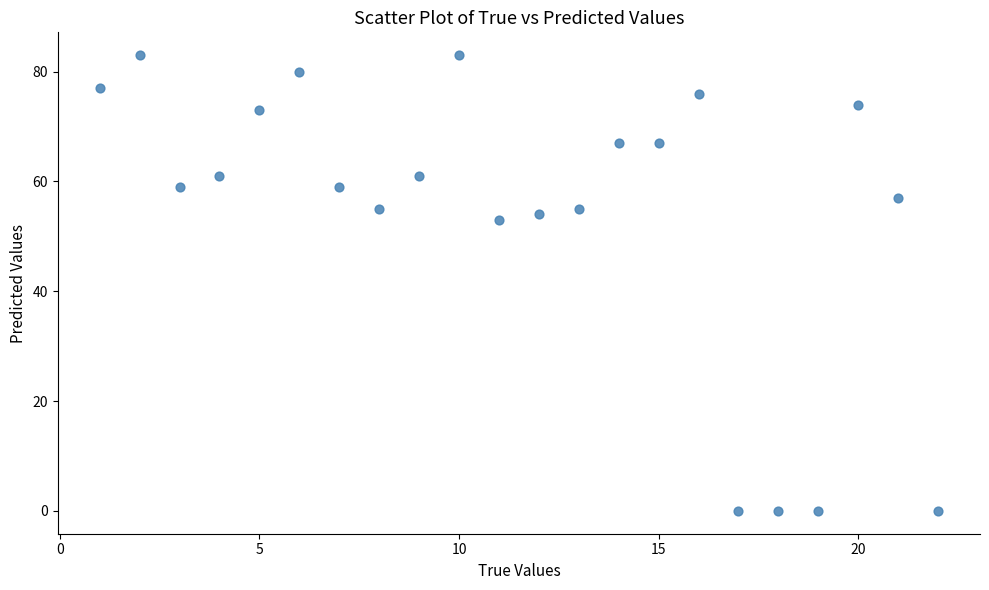

What is the range of Y values (max minus min)?

83